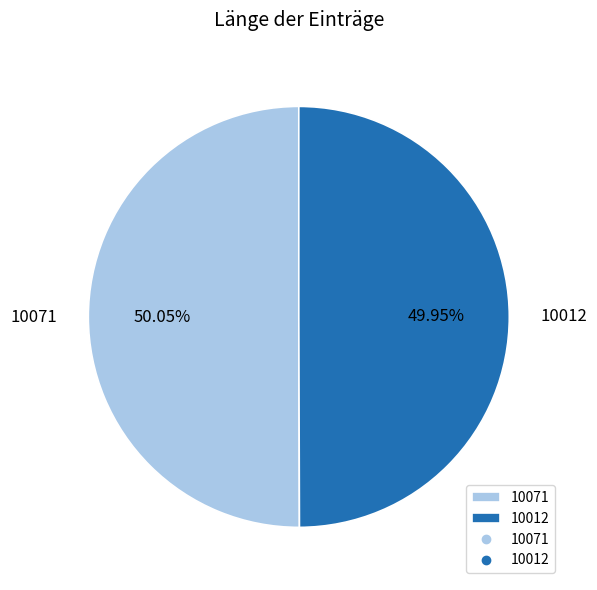

How many segments does this pie chart have?

2